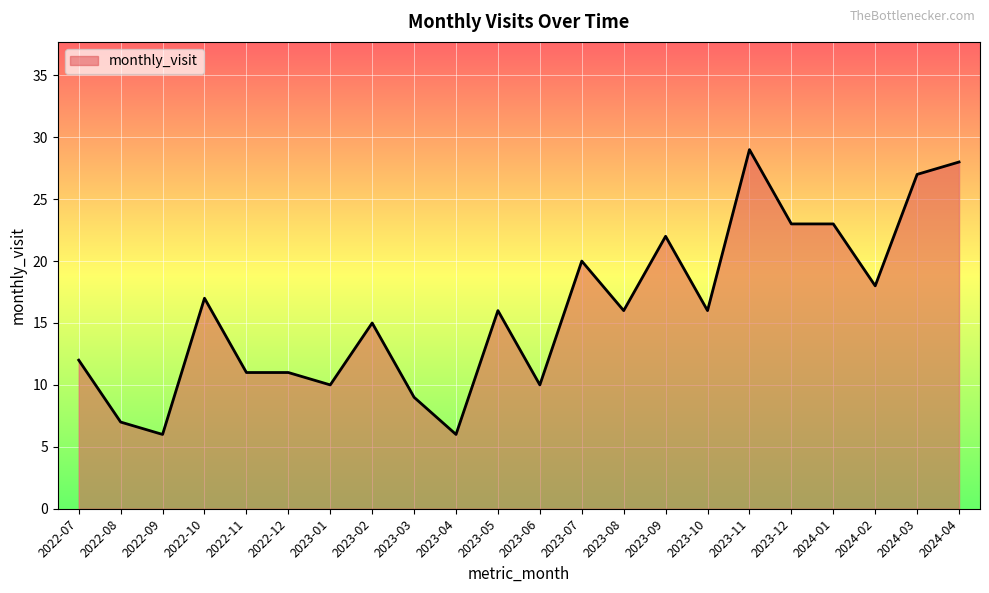

What position from the right is 2023-06?

11